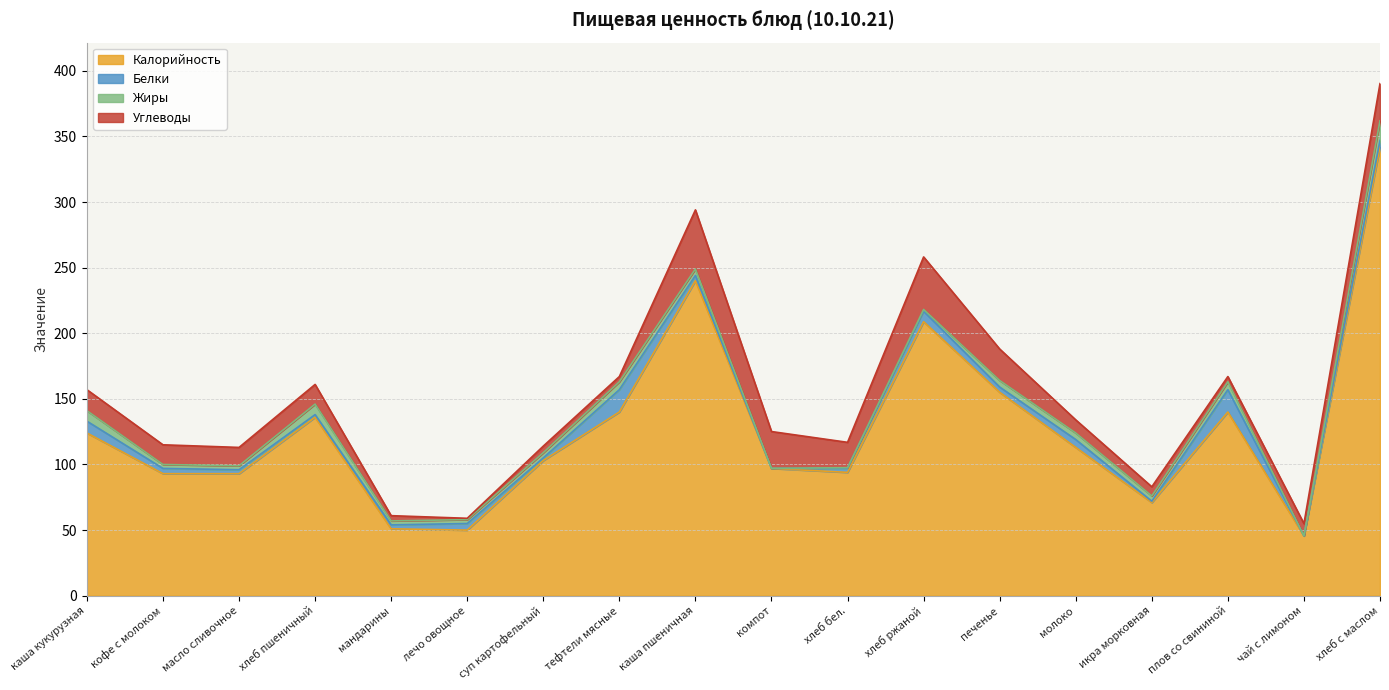

How many data points does each series have?

18